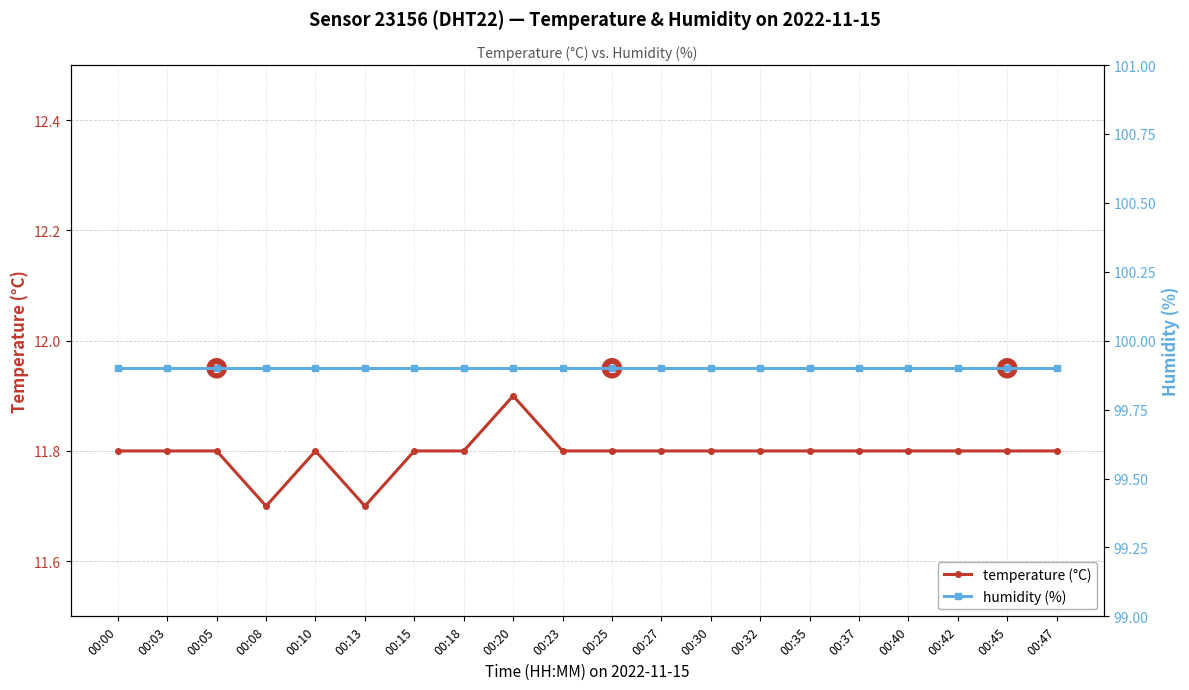

In temperature (°C), how many points are higher than both neighbors (excluding endpoints)?

2